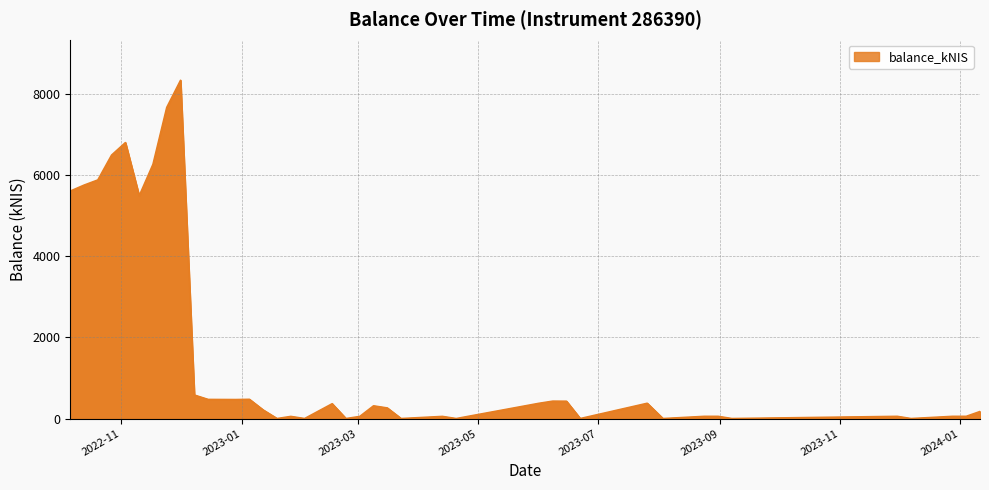

What is the difference between the maximum and minimum values?

8331.6